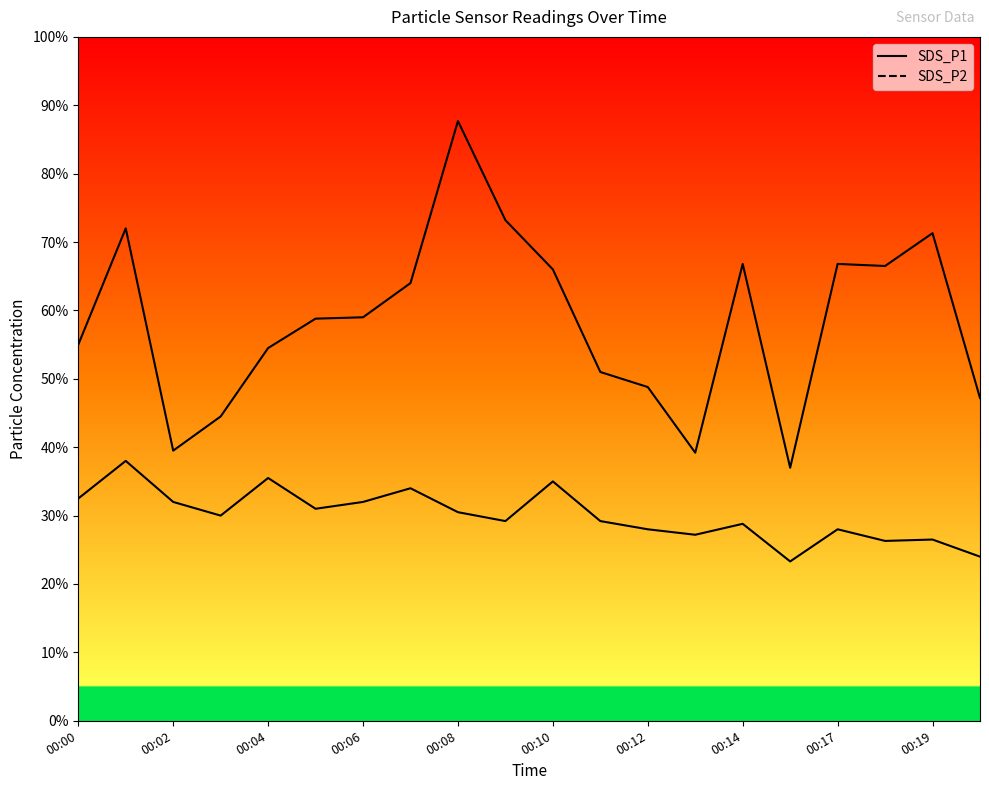

True or false: SDS_P1 and SDS_P2 intersect in this chart.

False